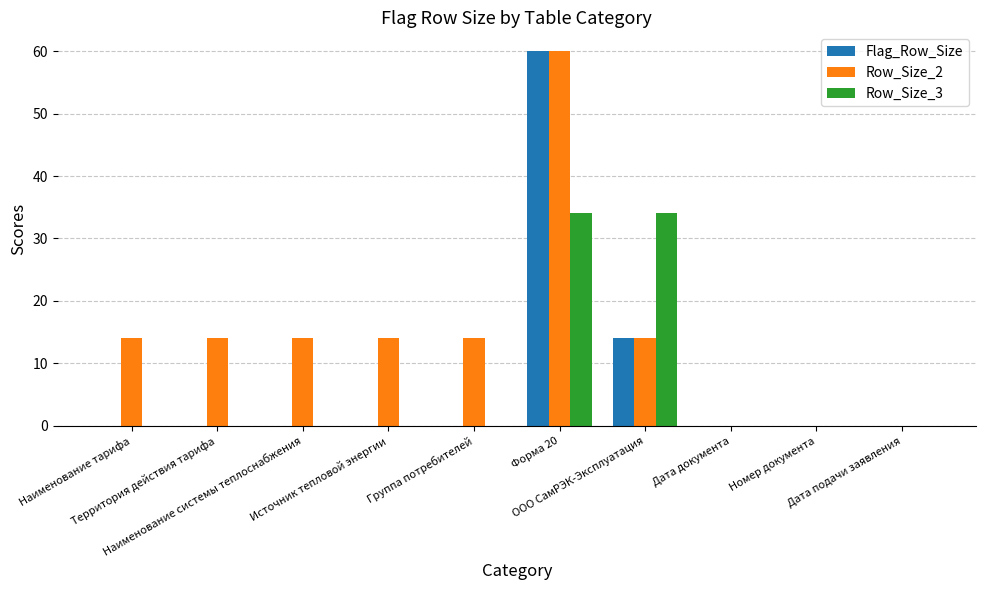

Which series changed the most between Наименование системы теплоснабжения and Дата подачи заявления?

Row_Size_2